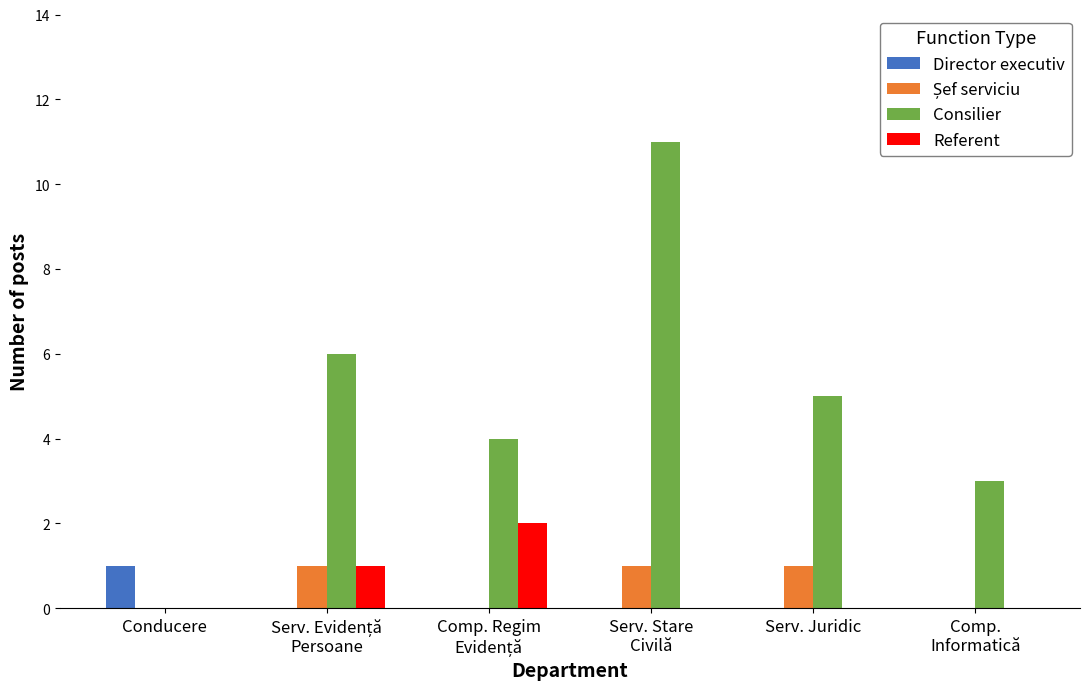

How many values in Consilier are above zero?

5